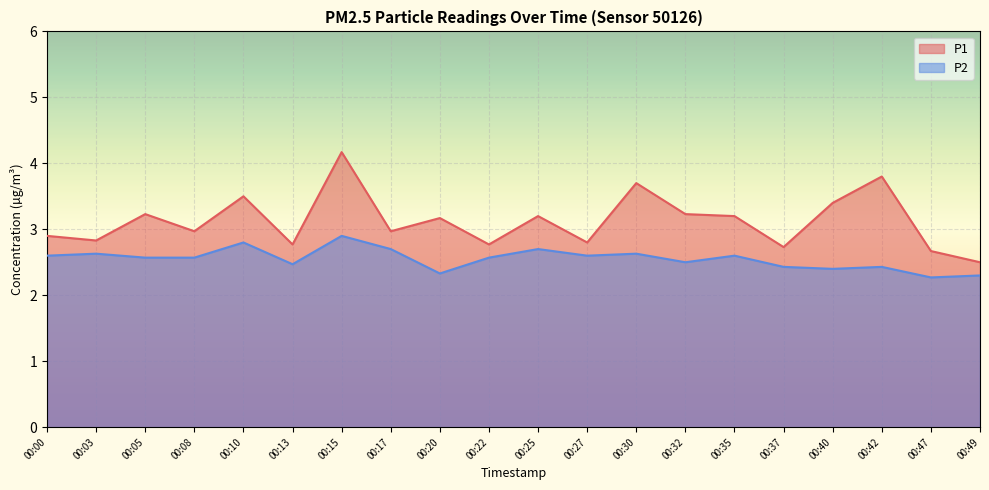

At which category does the chart reach its minimum across all series?

00:47